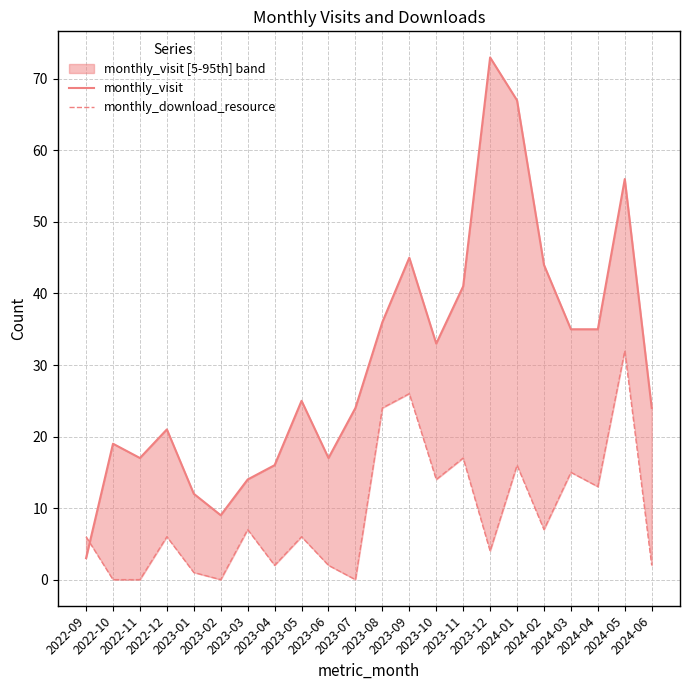

Which label corresponds to the largest value in the chart?

2023-12